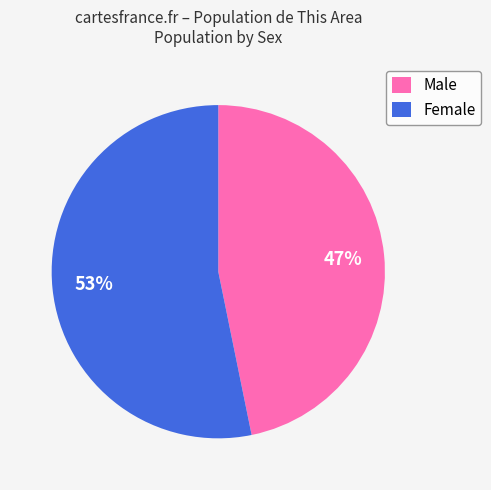

What percentage is the Male slice, to the nearest percent?

47%